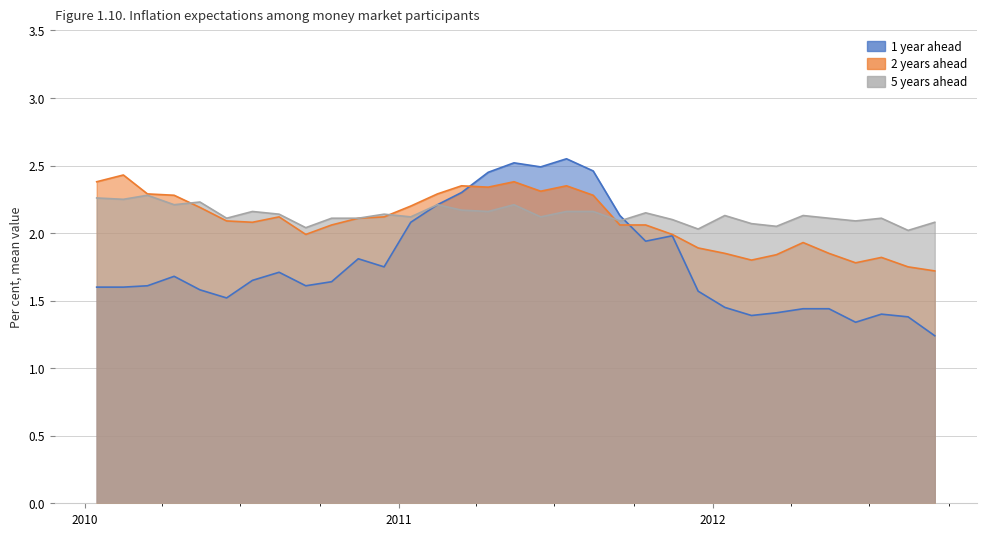

Rank the categories by 2 years ahead value from lowest to highest.

2012-09-15, 2012-08-15, 2012-06-15, 2012-02-15, 2012-07-15, 2012-03-15, 2012-01-15, 2012-05-15, 2011-12-15, 2012-04-15, 2010-09-15, 2011-11-15, 2010-10-15, 2011-09-15, 2011-10-15, 2010-07-15, 2010-06-15, 2010-11-15, 2010-08-15, 2010-12-15, 2010-05-15, 2011-01-15, 2010-04-15, 2011-08-15, 2010-03-15, 2011-02-15, 2011-06-15, 2011-04-15, 2011-03-15, 2011-07-15, 2010-01-15, 2011-05-15, 2010-02-15